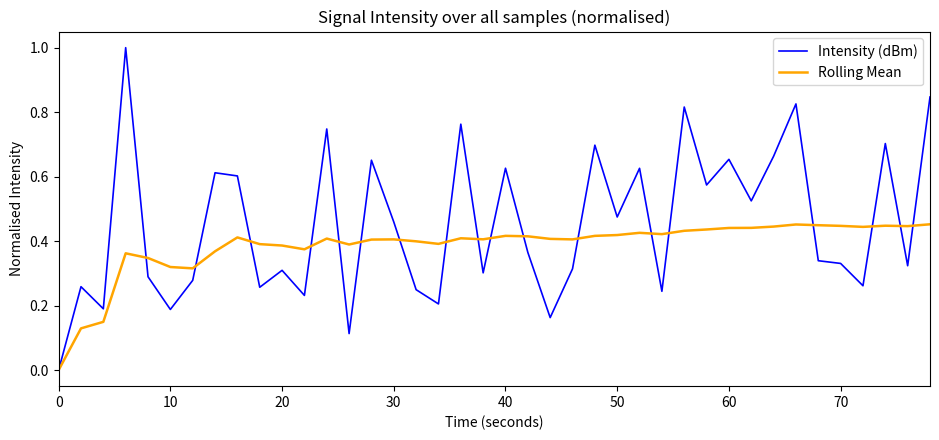

True or false: Intensity (dBm) and Rolling Mean cross at least once.

True